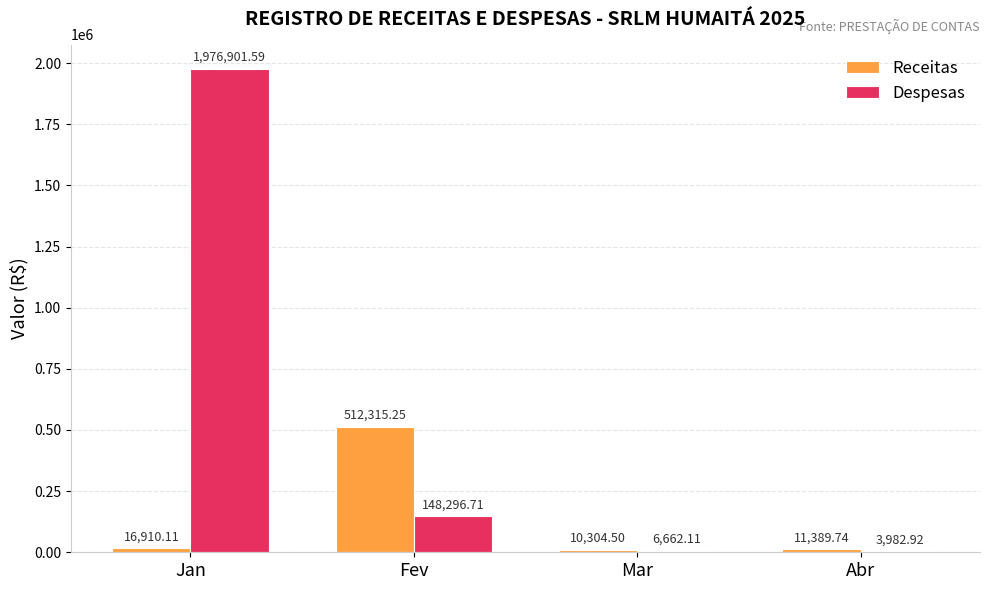

What is the total value across all series at Mar?

16966.6